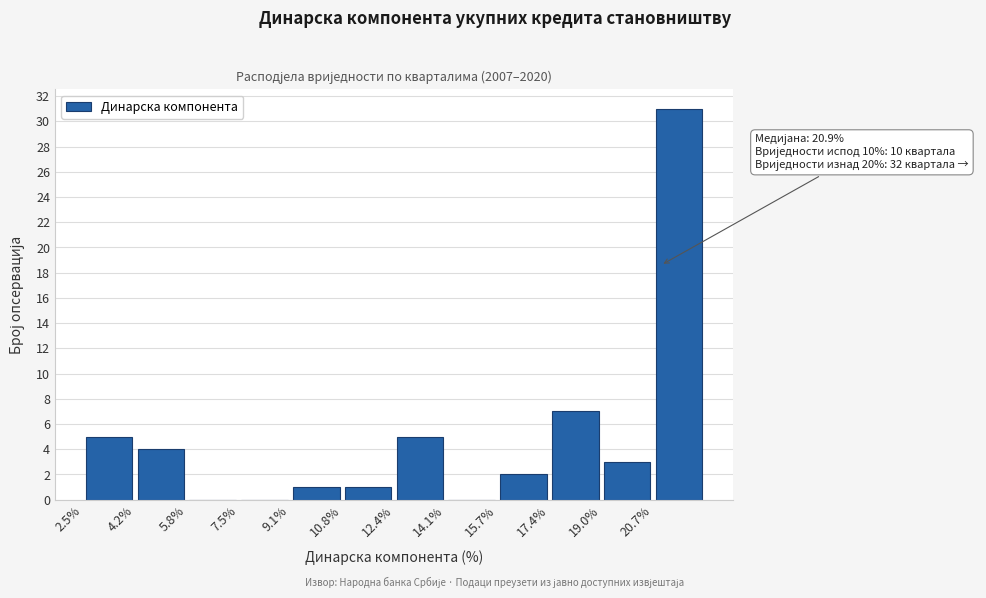

Over which range of the x-axis is the bar tallest?

20.65 to 22.30